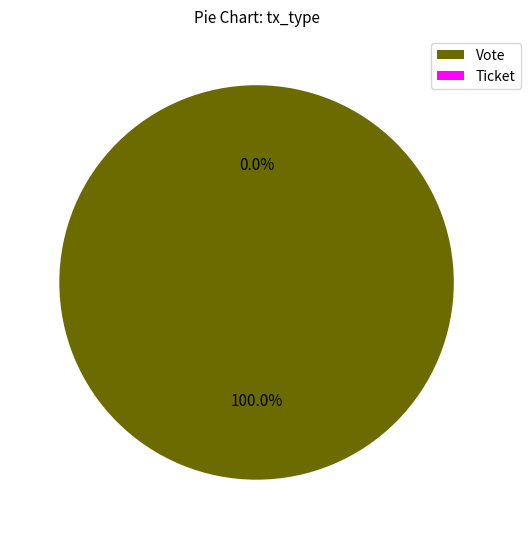

Is there any slice that represents more than half of the pie?

Yes